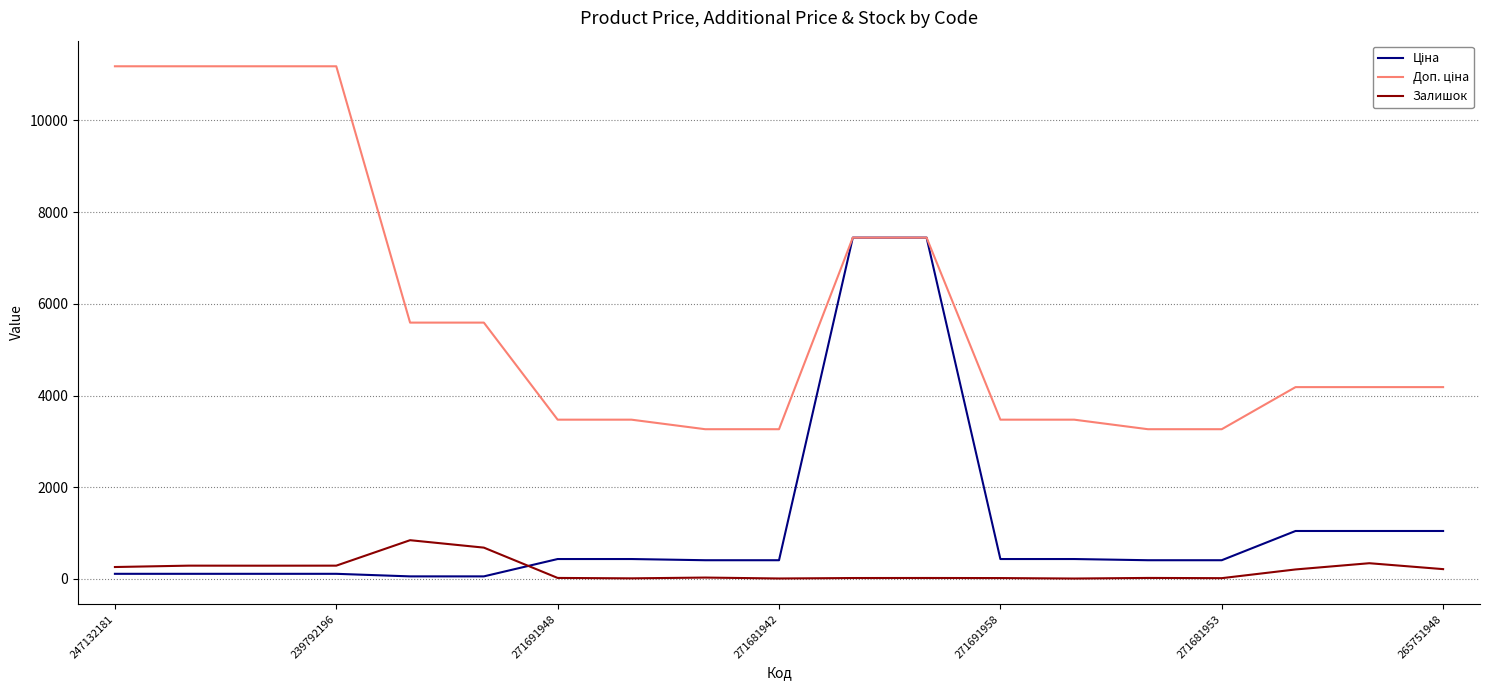

What is the greatest value displayed?

11182.0